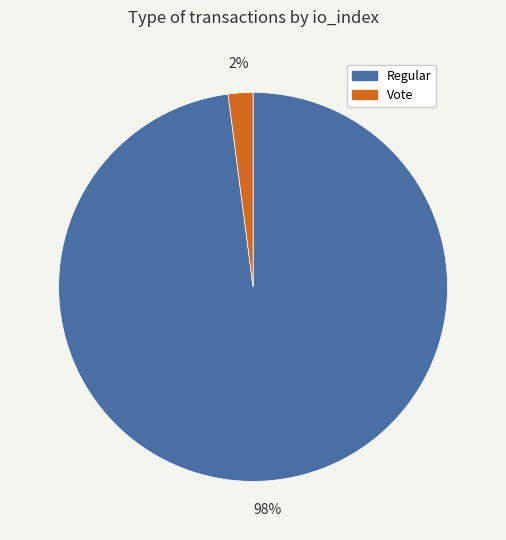

To the nearest percent, what percentage of the pie is Regular?

98%